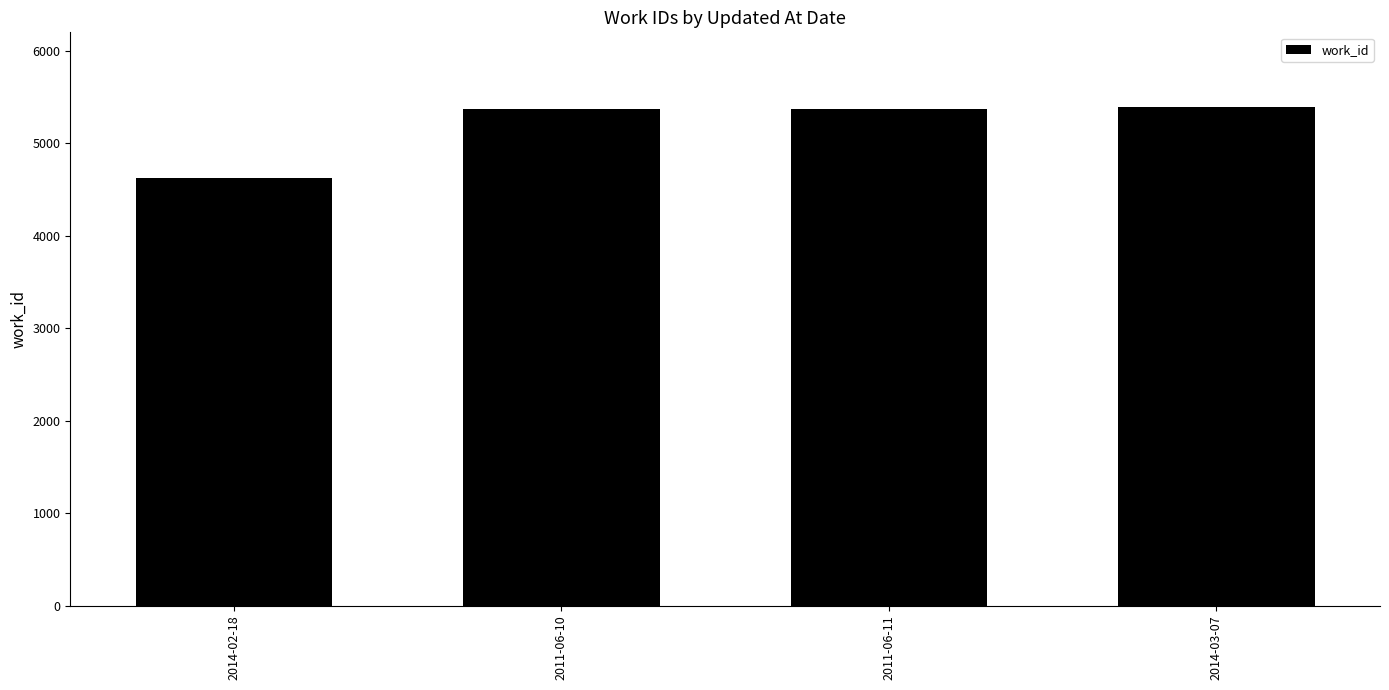

Read the value at 2014-03-07.

5390